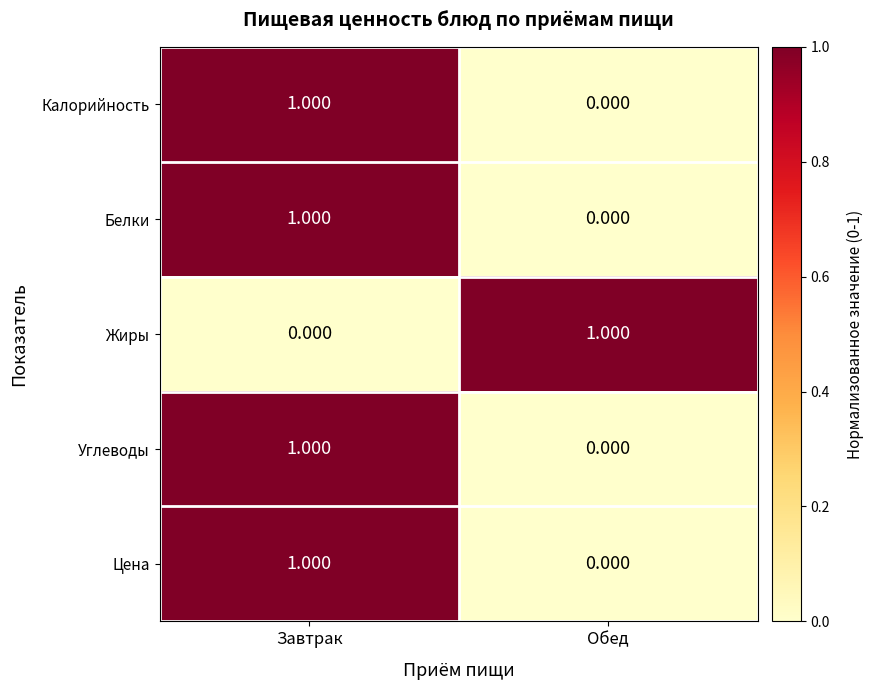

List the labels in order of Калорийность value, smallest first.

Обед, Завтрак